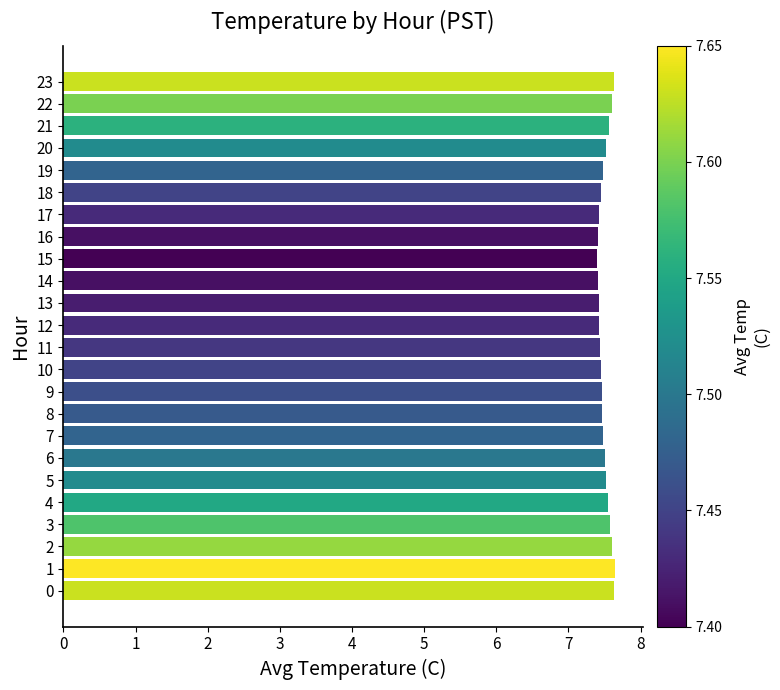

True or false: the data shows 10.1 at 11.

False